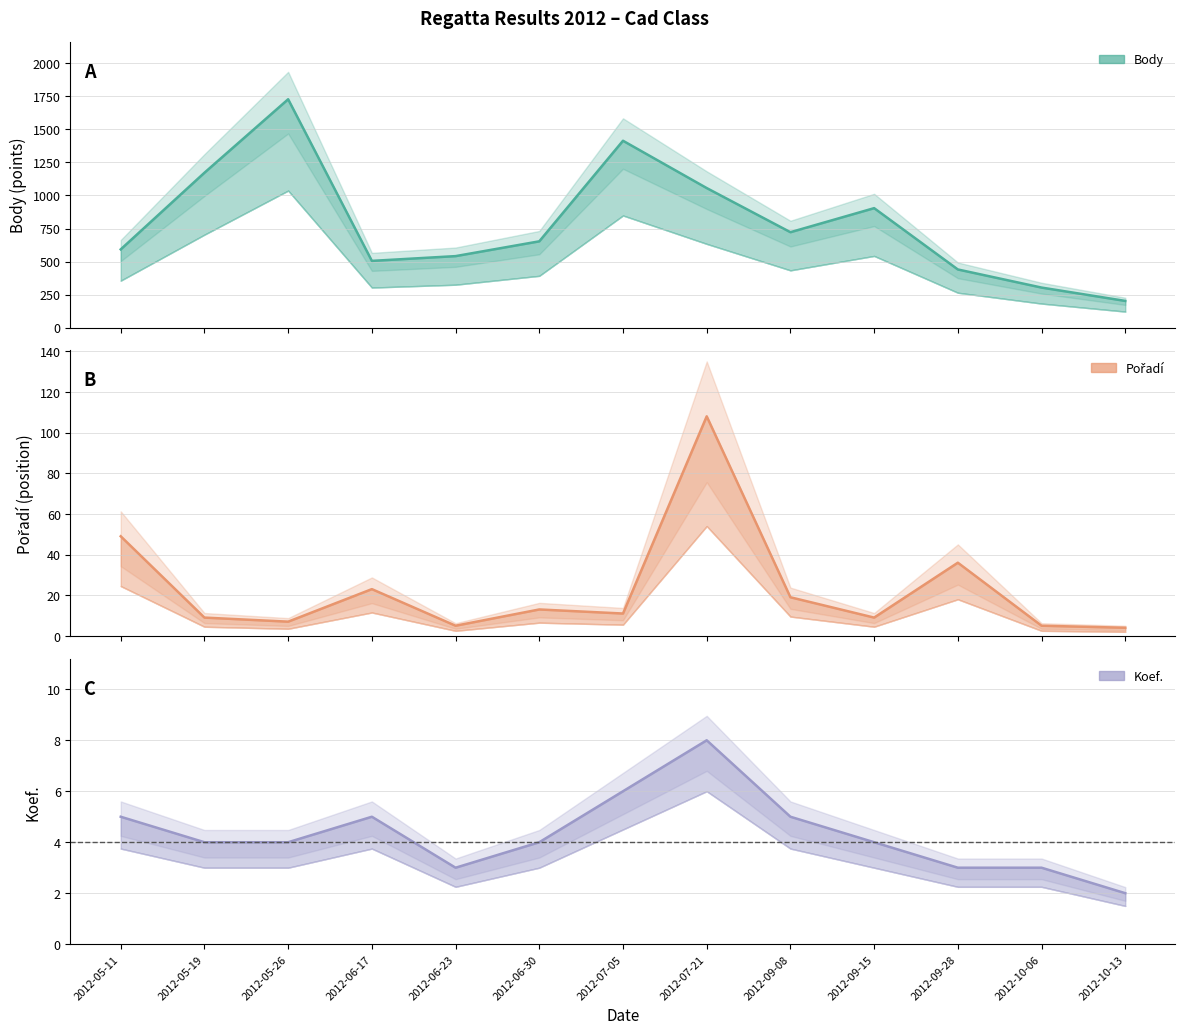

Reading left to right, transcribe all the data shown in this chart.

Body: 592	1172	1728	505	541	653	1414	1056	722	904	440	303	202
Pořadí: 49	9	7	23	5	13	11	108	19	9	36	5	4
Koef.: 5	4	4	5	3	4	6	8	5	4	3	3	2